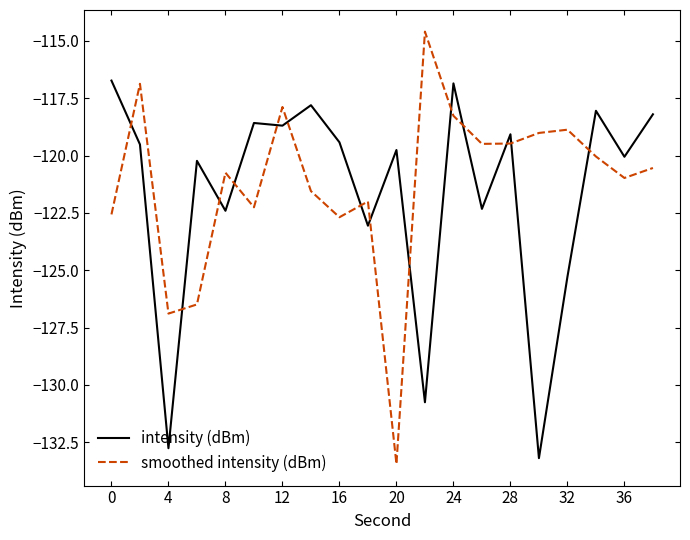

What is the minimum value shown in the chart?

-133.4